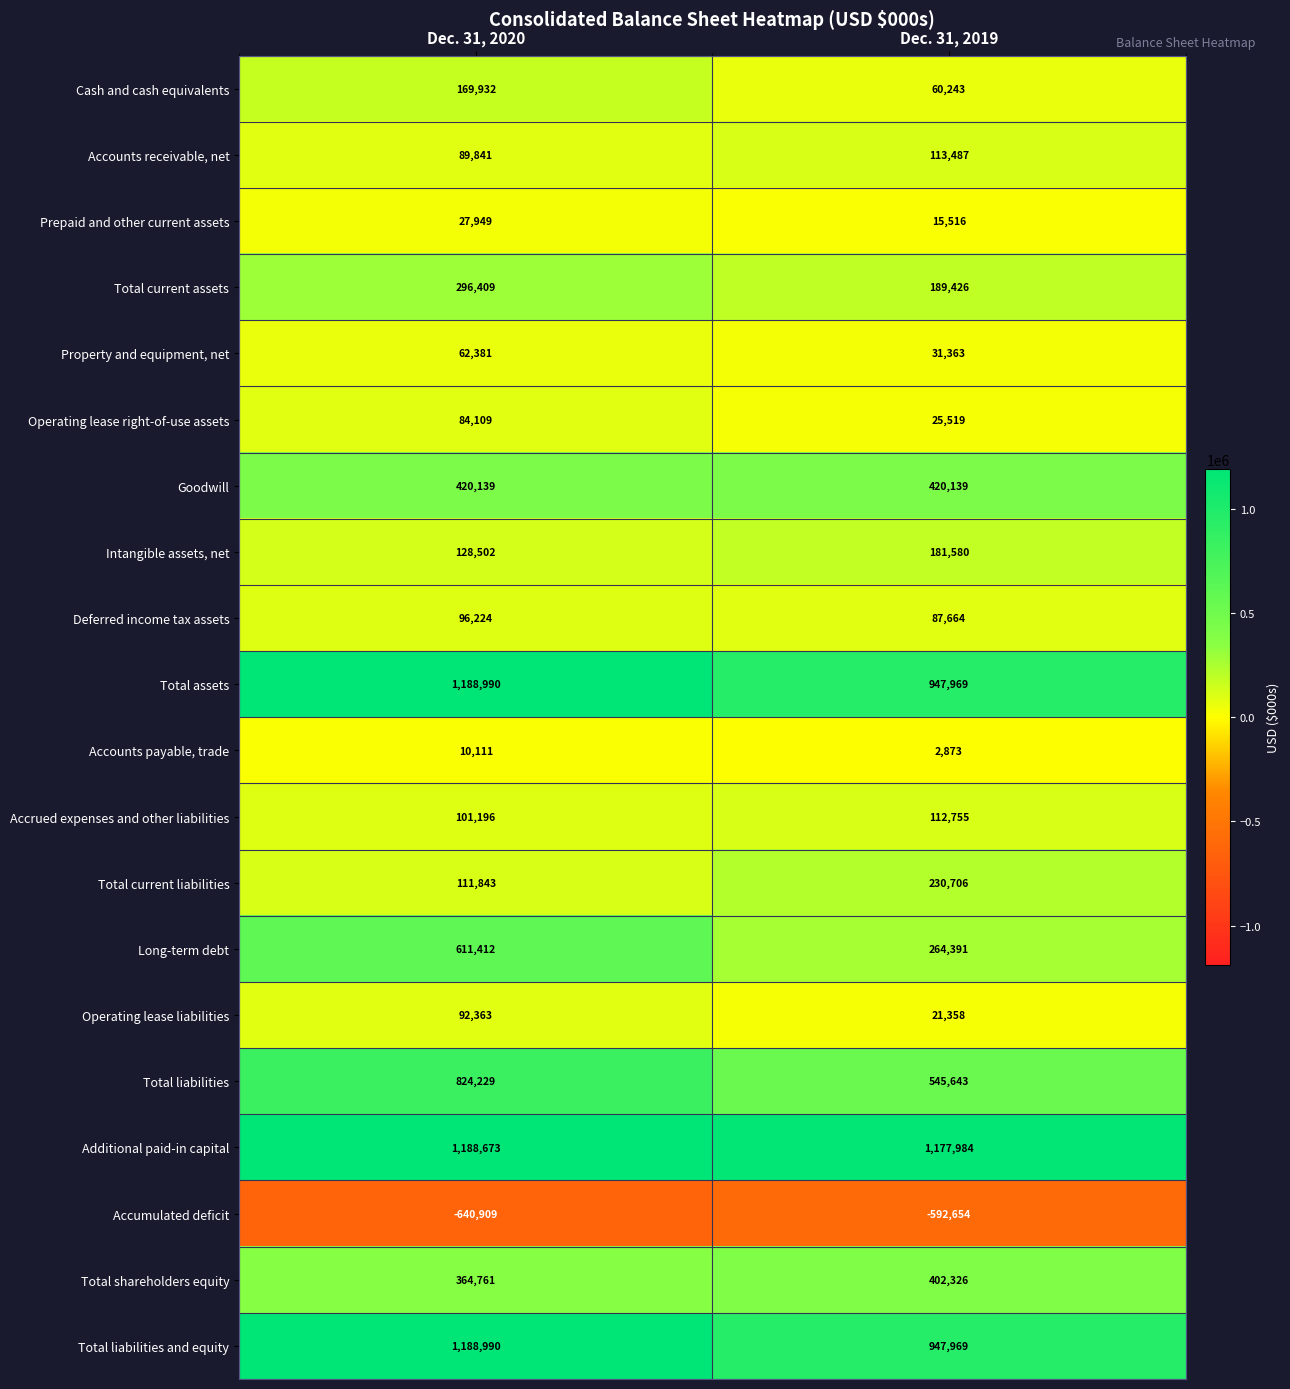

What is the greatest value displayed?

1188990